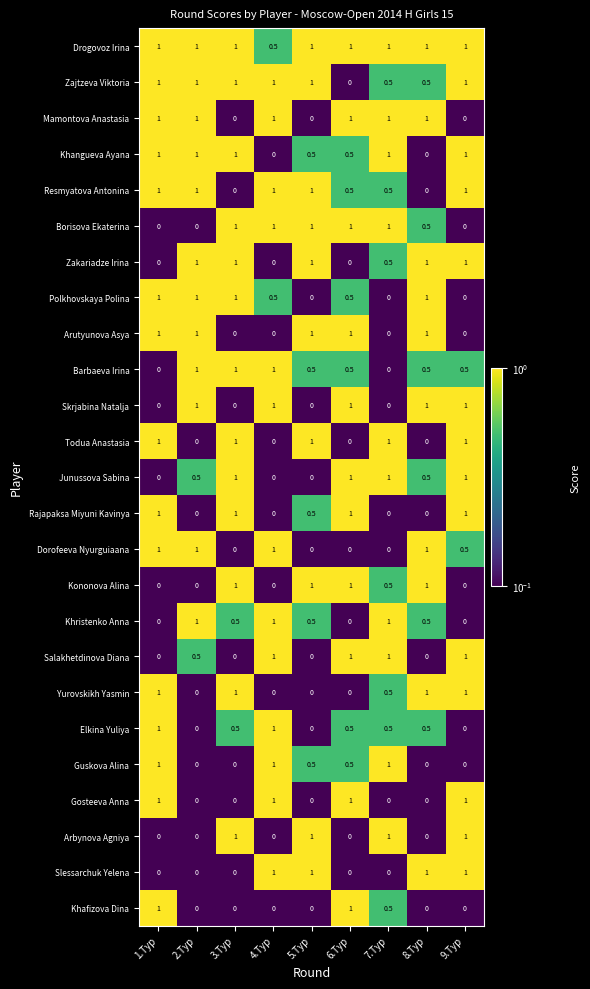

Is the value of Khristenko Anna at 6.Tур greater than the value of Resmyatova Antonina at 1.Tур?

No